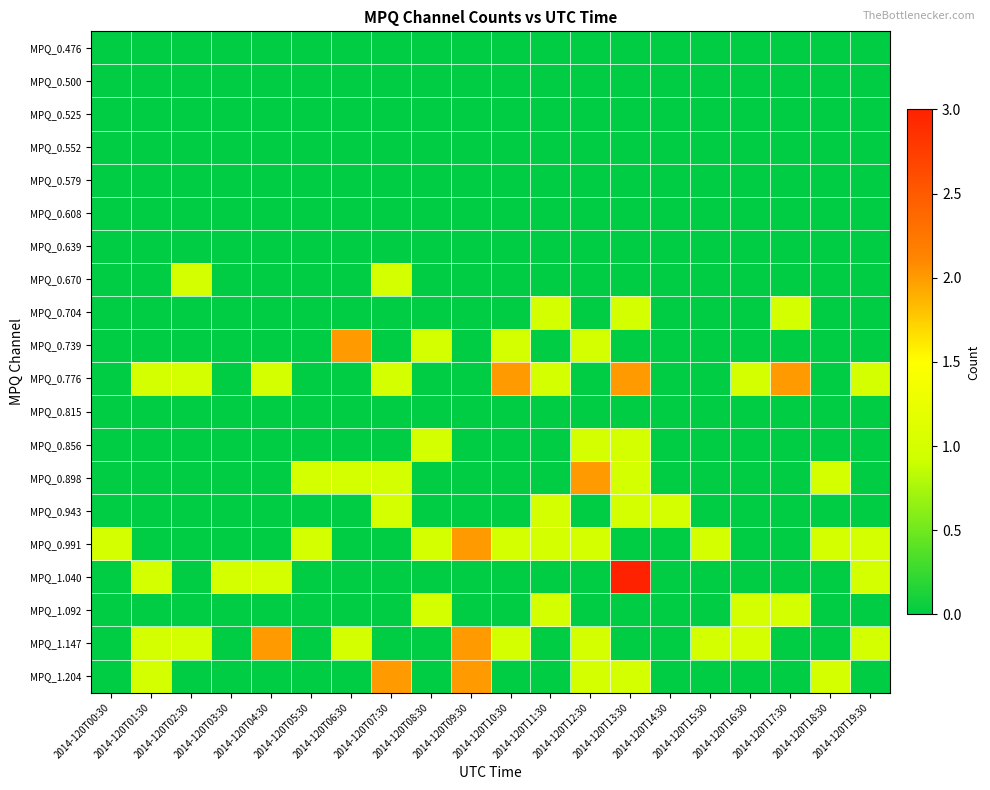

Which series has the largest range (max minus min)?

MPQ_1.040